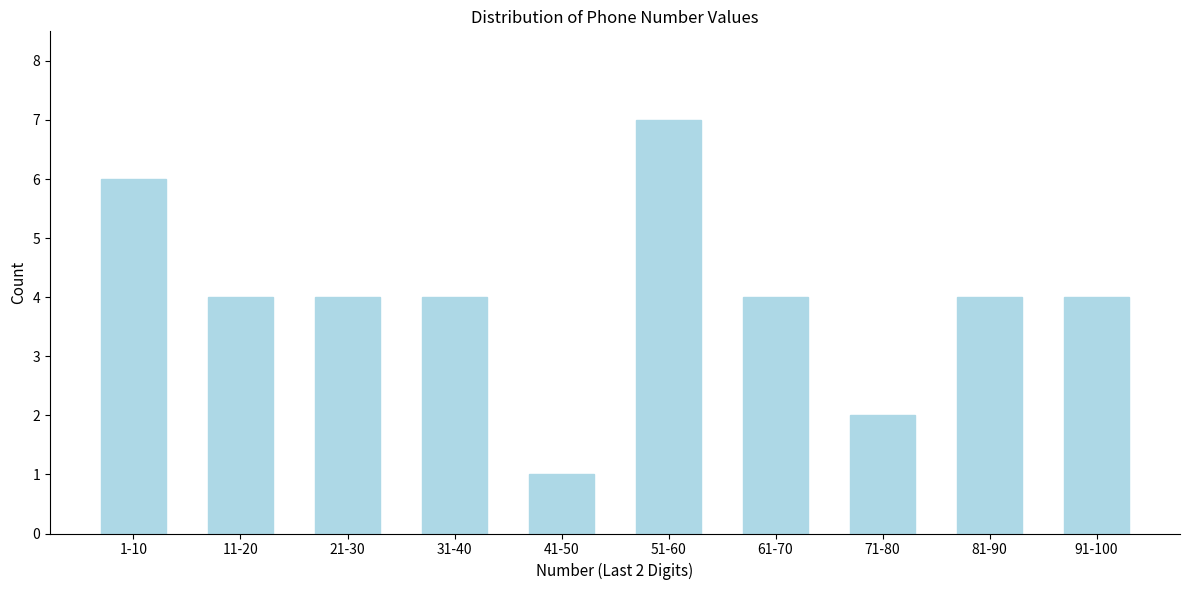

Reading left to right, what are all the values shown in this chart?

1-10=6	11-20=4	21-30=4	31-40=4	41-50=1	51-60=7	61-70=4	71-80=2	81-90=4	91-100=4